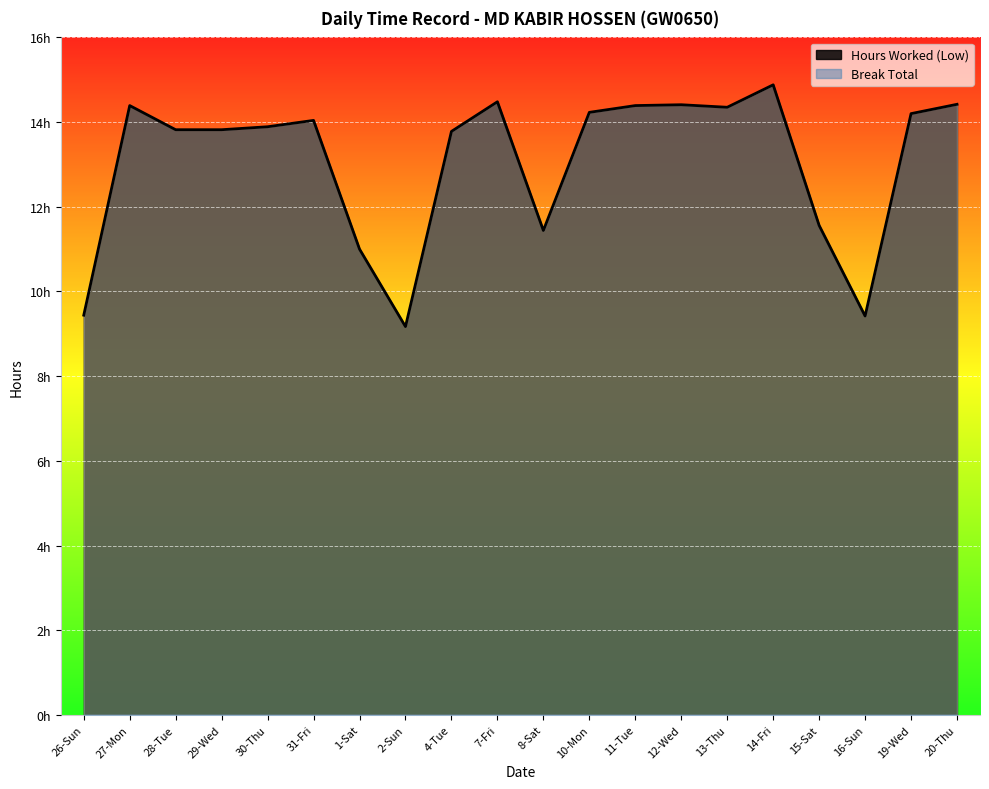

Where is the first local maximum?

27-Mon